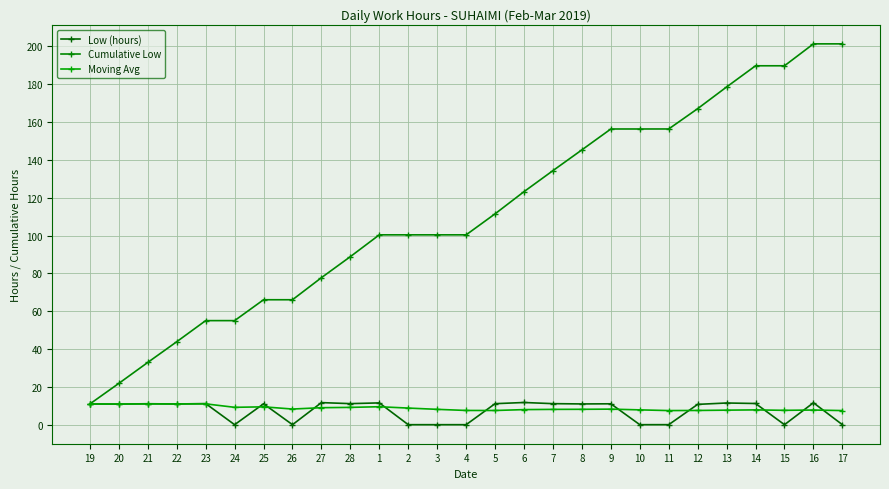

What is the spread (max minus min) of values at 5?

104.0